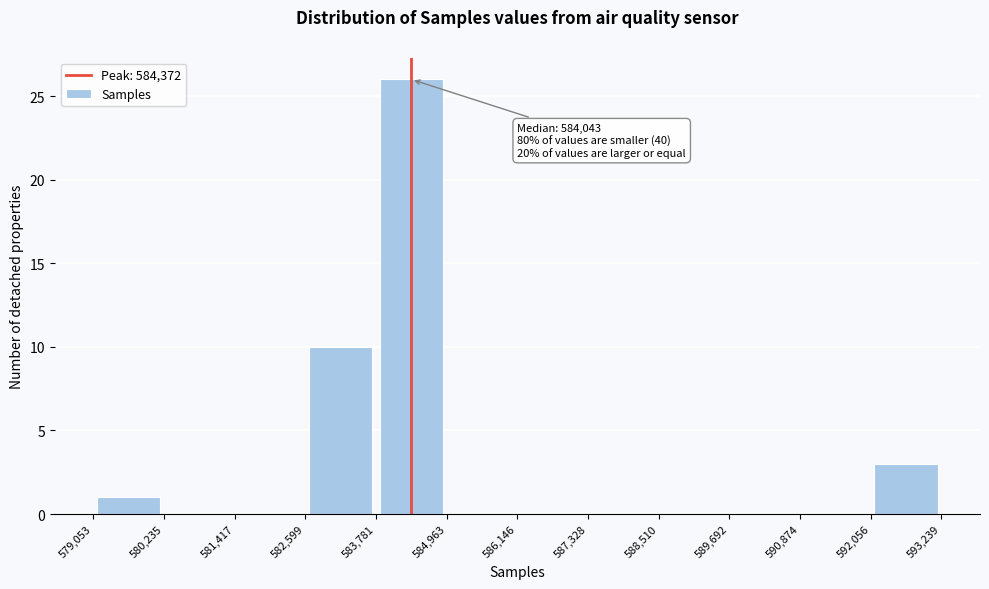

Which range on the x-axis has the tallest bar?

583,781 to 584,963